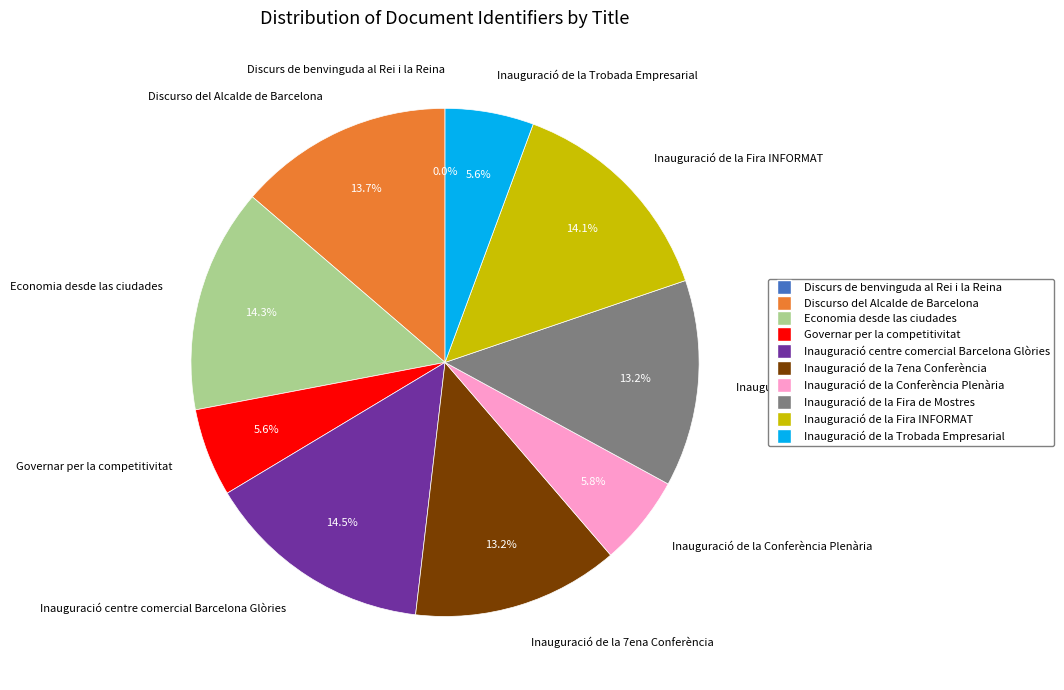

Is the sum of Inauguració de la Conferència Plenària and Governar per la competitivitat greater than half?

No